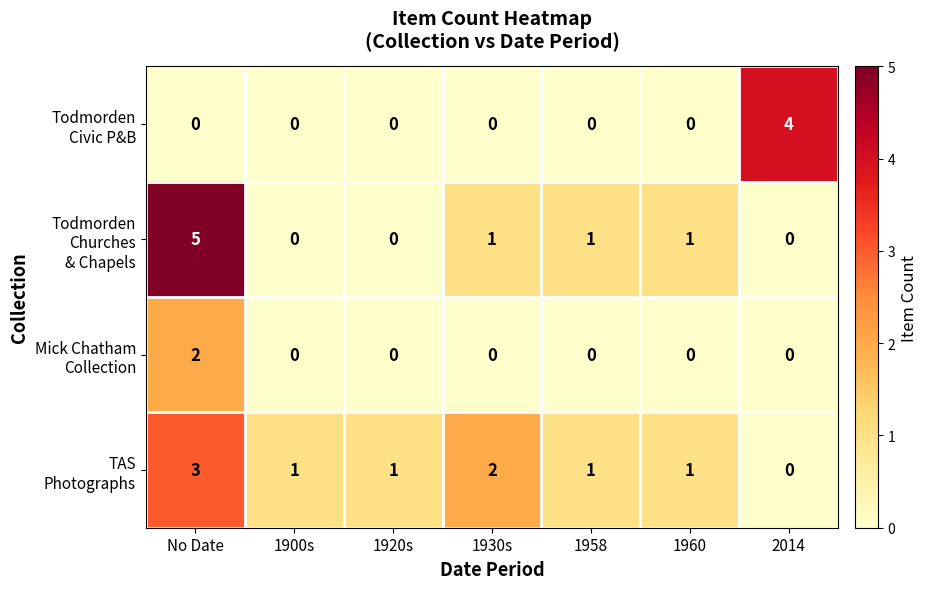

At which category is the sum across all series the highest?

No Date